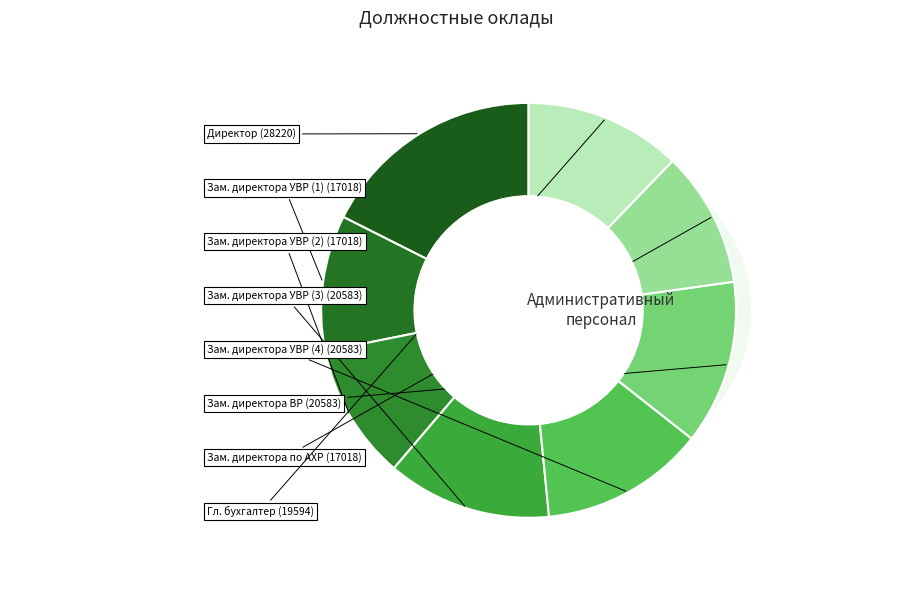

The Зам. директора УВР (4) slice represents 13% of the pie. True or false?

True